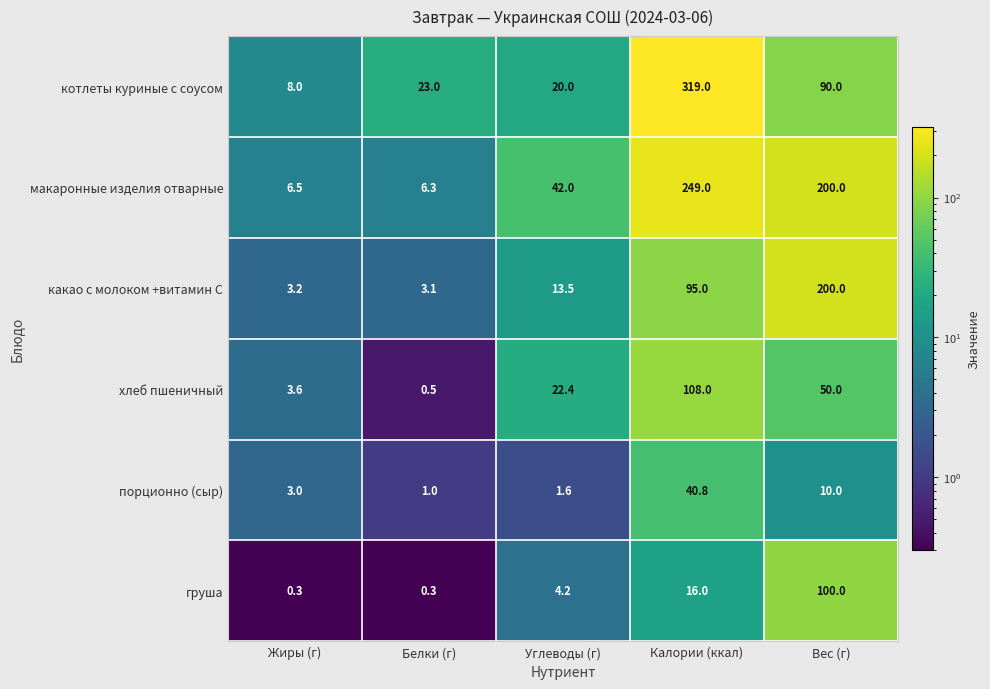

Reading left to right, what are all the values shown in this chart?

котлеты куриные с соусом: Жиры (г)=8.0	Белки (г)=23.0	Углеводы (г)=20.0	Калории (ккал)=319.0	Вес (г)=90.0
макаронные изделия отварные: Жиры (г)=6.5	Белки (г)=6.3	Углеводы (г)=42.0	Калории (ккал)=249.0	Вес (г)=200.0
какао с молоком +витамин С: Жиры (г)=3.2	Белки (г)=3.1	Углеводы (г)=13.5	Калории (ккал)=95.0	Вес (г)=200.0
хлеб пшеничный: Жиры (г)=3.6	Белки (г)=0.5	Углеводы (г)=22.4	Калории (ккал)=108.0	Вес (г)=50.0
порционно (сыр): Жиры (г)=3.0	Белки (г)=1.0	Углеводы (г)=1.6	Калории (ккал)=40.8	Вес (г)=10.0
груша: Жиры (г)=0.3	Белки (г)=0.3	Углеводы (г)=4.2	Калории (ккал)=16.0	Вес (г)=100.0